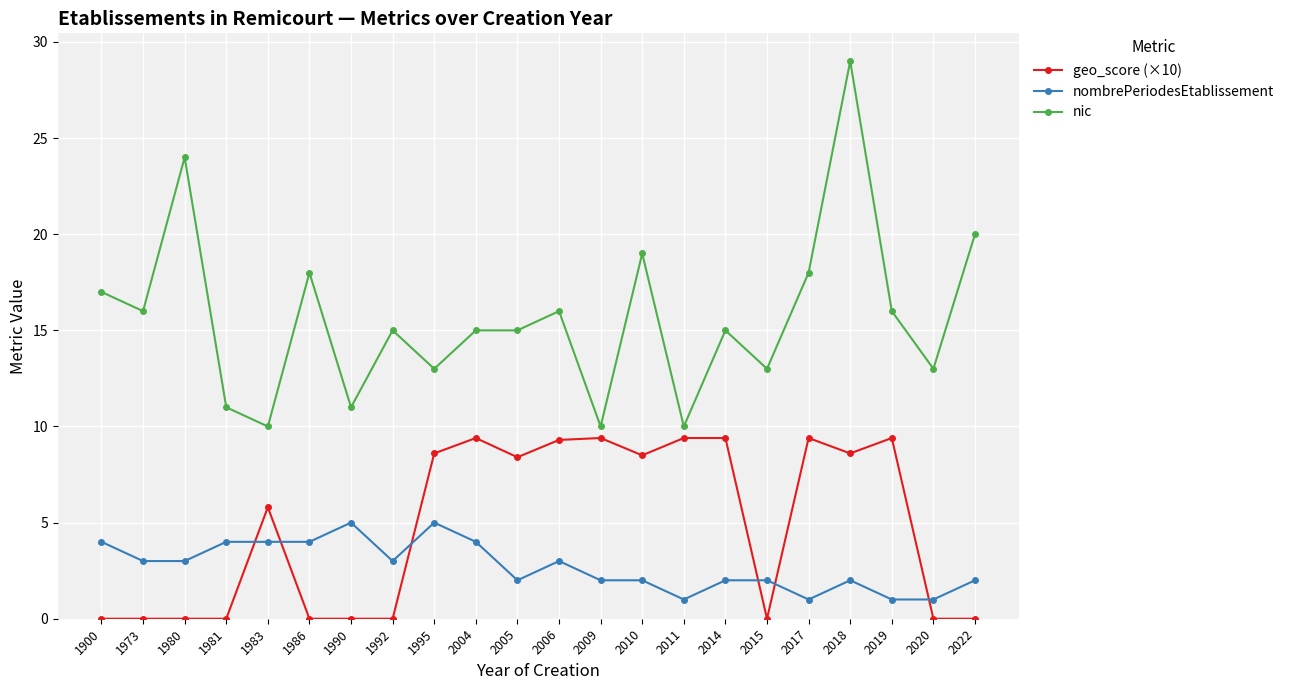

Rank the series by their maximum value, from lowest to highest.

nombrePeriodesEtablissement, geo_score (×10), nic